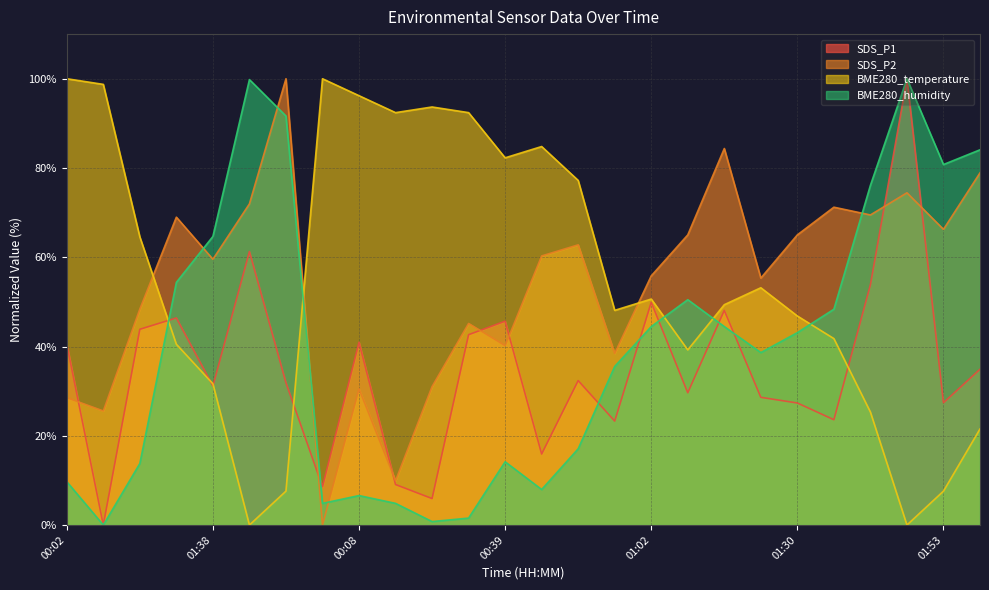

Reading left to right, extract all data points from this chart.

SDS_P1: 40.5	0.0	43.9	46.4	31.2	61.3	31.9	8.6	41.0	9.1	5.9	42.6	45.7	15.9	32.4	23.3	49.9	29.6	48.1	28.6	27.3	23.6	53.8	100.0	27.4	34.9
SDS_P2: 28.5	25.6	48.4	69.0	59.6	72.0	100.0	0.0	30.5	9.9	31.0	45.2	40.2	60.3	62.8	38.5	55.8	65.0	84.4	55.3	65.0	71.2	69.5	74.4	66.3	78.9
BME280_temperature: 100.0	98.7	64.6	40.5	31.6	0.0	7.6	100.0	96.2	92.4	93.7	92.4	82.3	84.8	77.2	48.1	50.6	39.2	49.4	53.2	46.8	41.8	25.3	0.0	7.6	21.5
BME280_humidity: 9.7	0.0	13.8	54.4	64.7	99.8	91.7	4.9	6.6	4.9	0.8	1.6	14.2	8.0	17.1	35.5	44.5	50.5	44.5	38.6	43.1	48.3	76.1	100.0	80.8	84.1